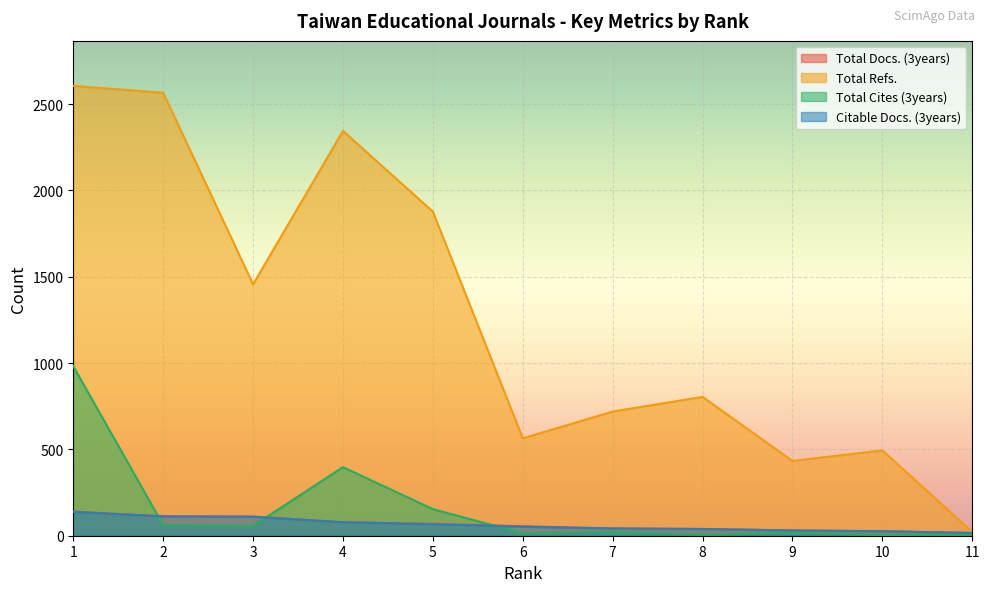

At which category is the sum across all series the highest?

1